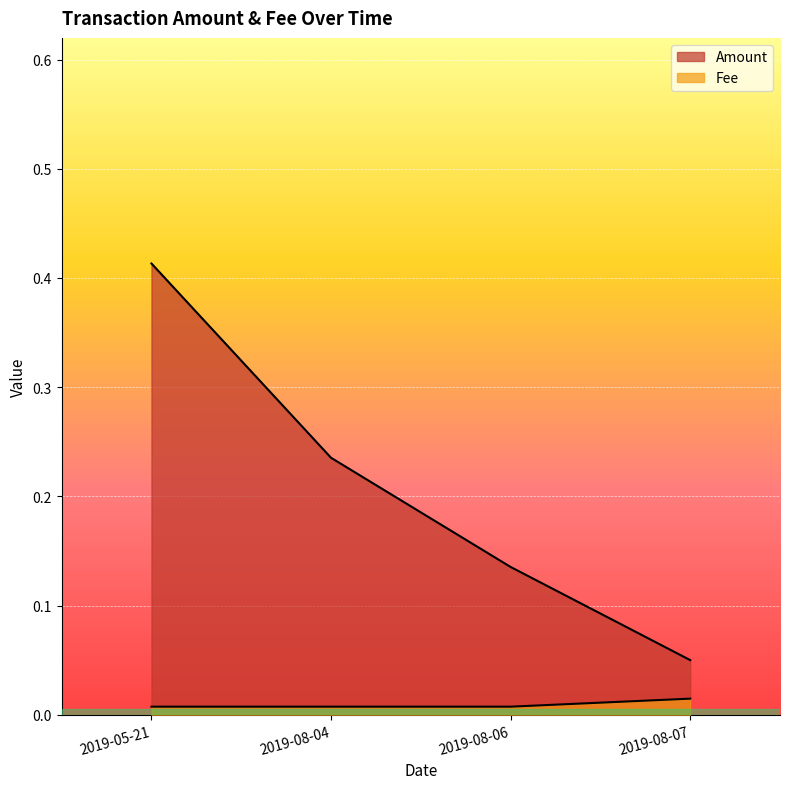

True or false: Fee and Amount cross at least once.

False